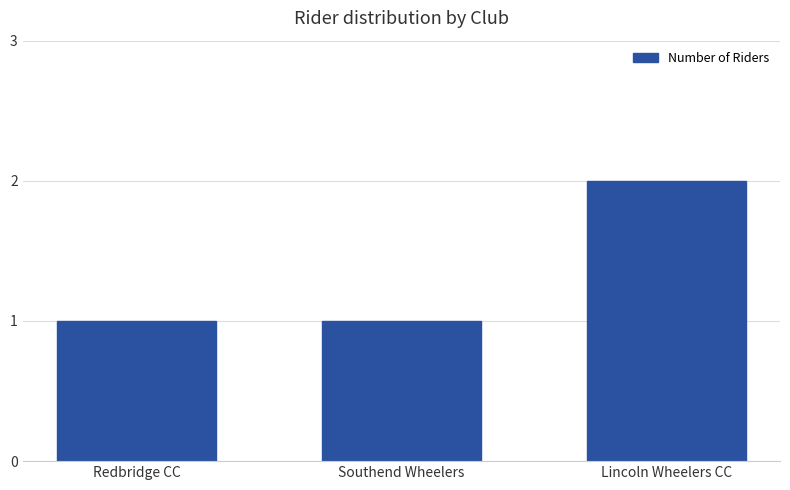

Does the chart contain stacked bars?

No